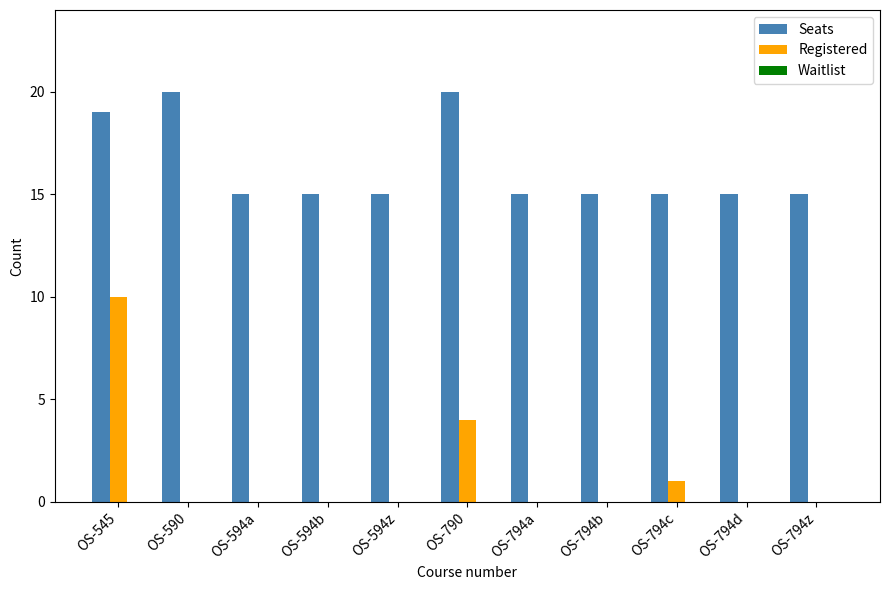

Which series has the largest total across all categories?

Seats